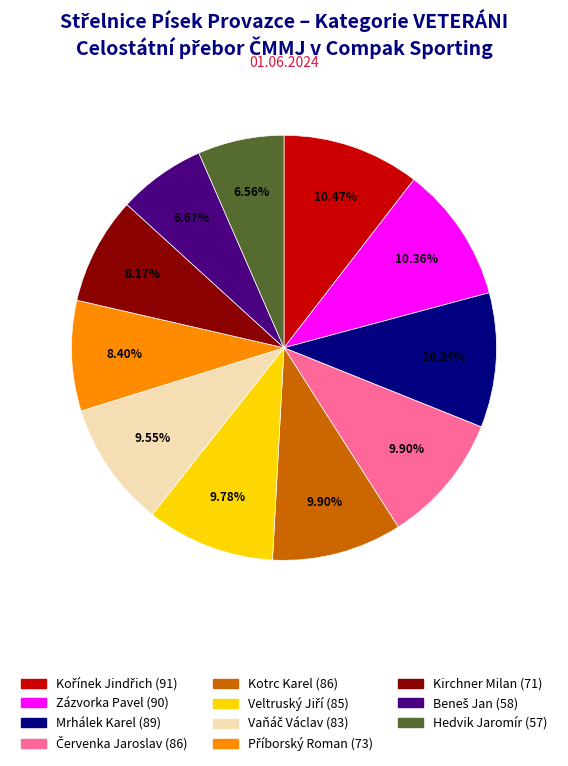

Is there any slice that represents more than half of the pie?

No